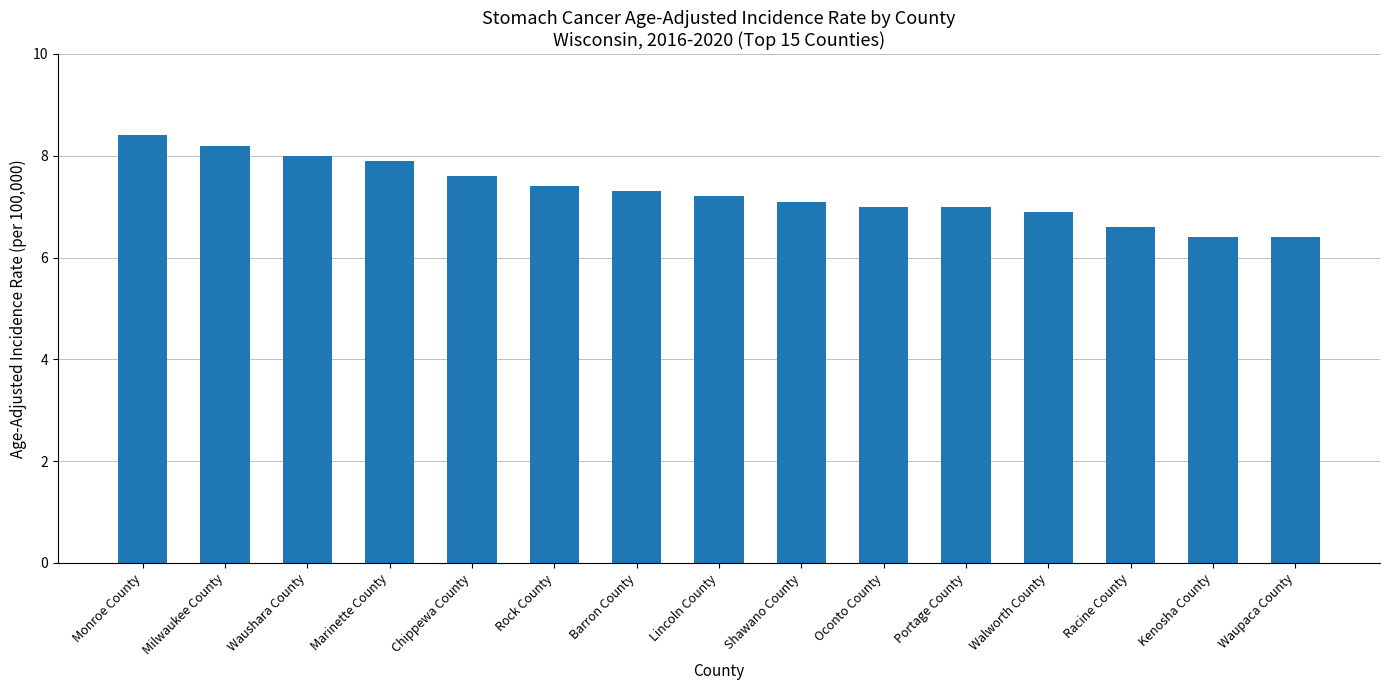

What is the approximate value at Monroe County?

8.4